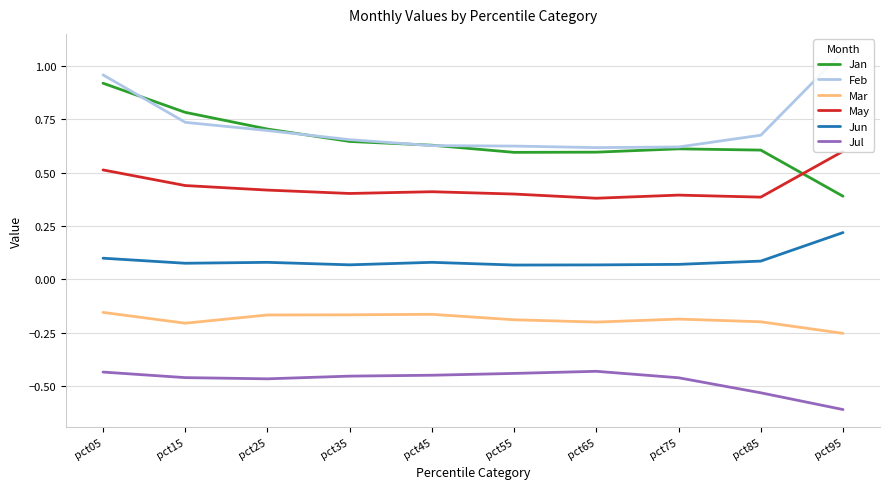

Which series has the largest total across all categories?

Feb